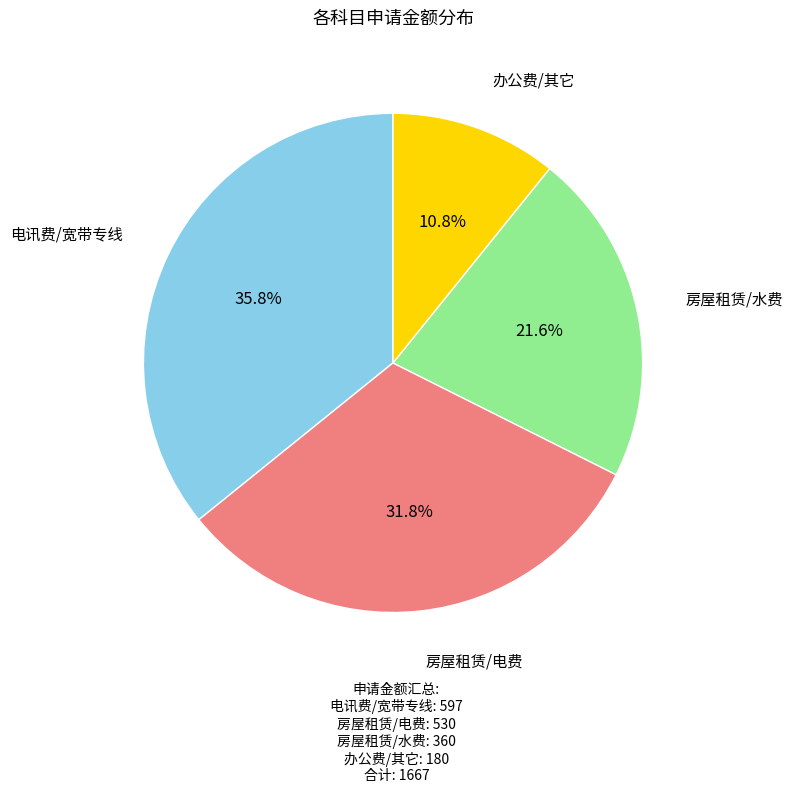

Is there a majority slice in this chart?

No